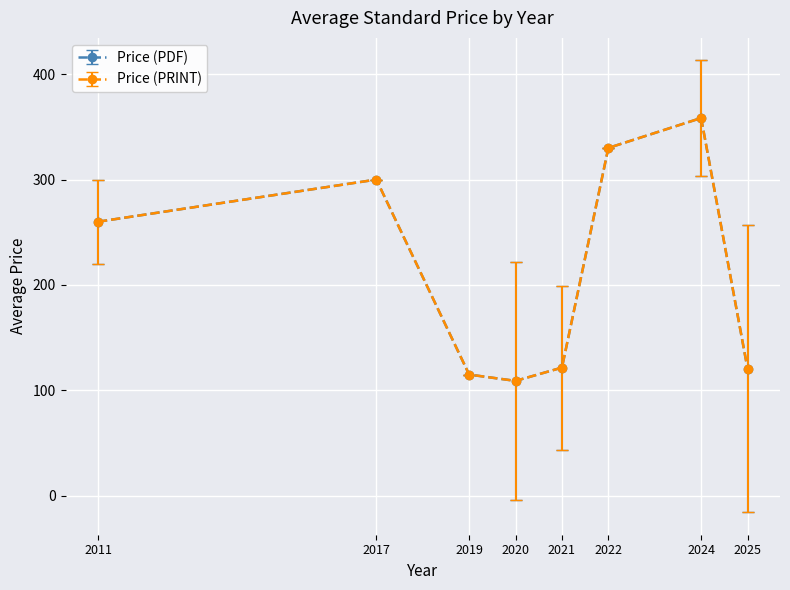

Is this an area chart (filled region under the line)?

No